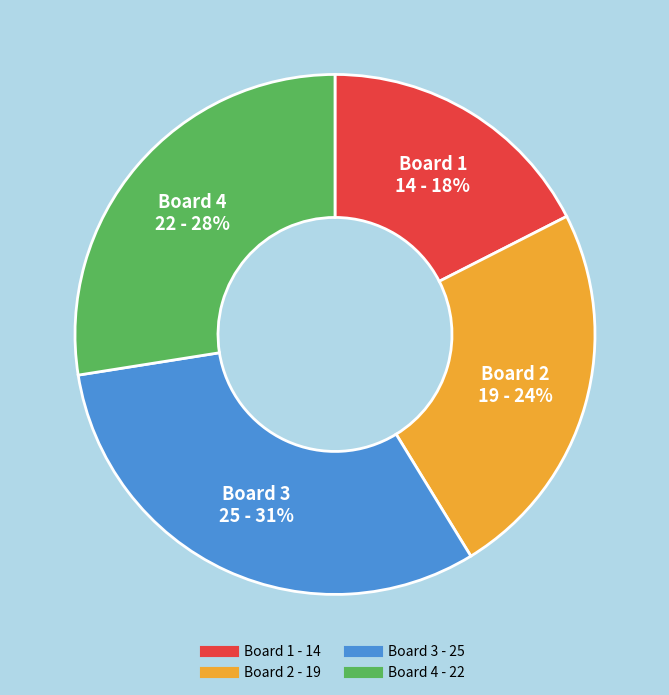

True or false: Board 2 accounts for 24% of the total.

True